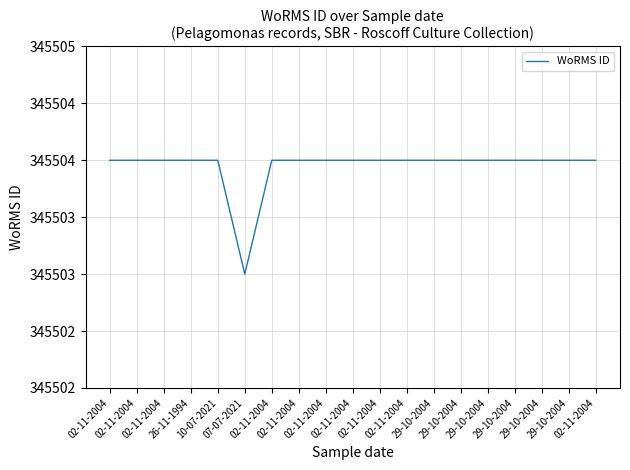

Between 02-11-2004 and 02-11-2004, which is larger?

02-11-2004